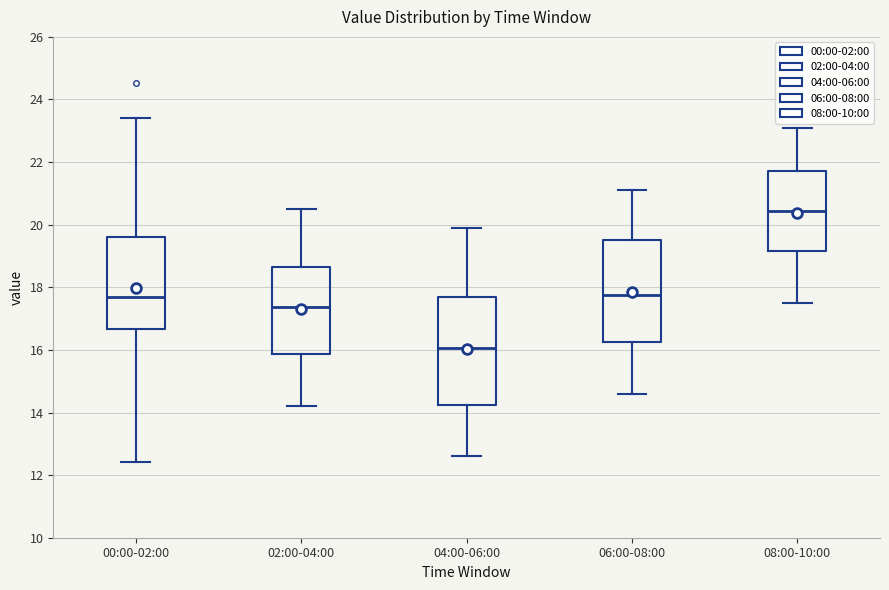

Which box has the highest median line?

08:00-10:00